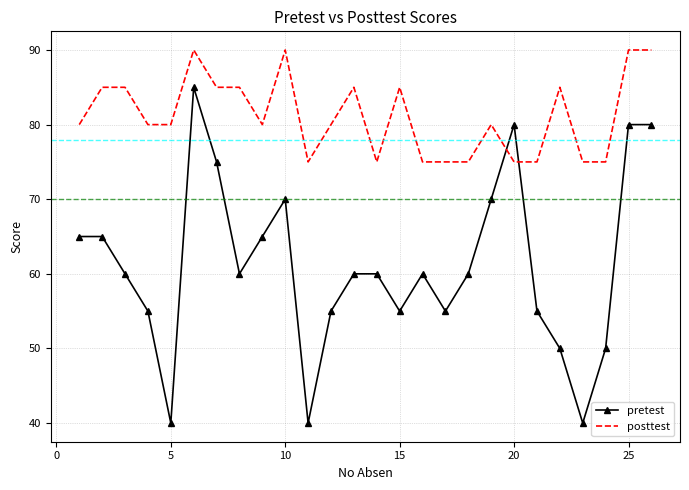

What is the difference between the maximum and minimum values in the pretest series?

45